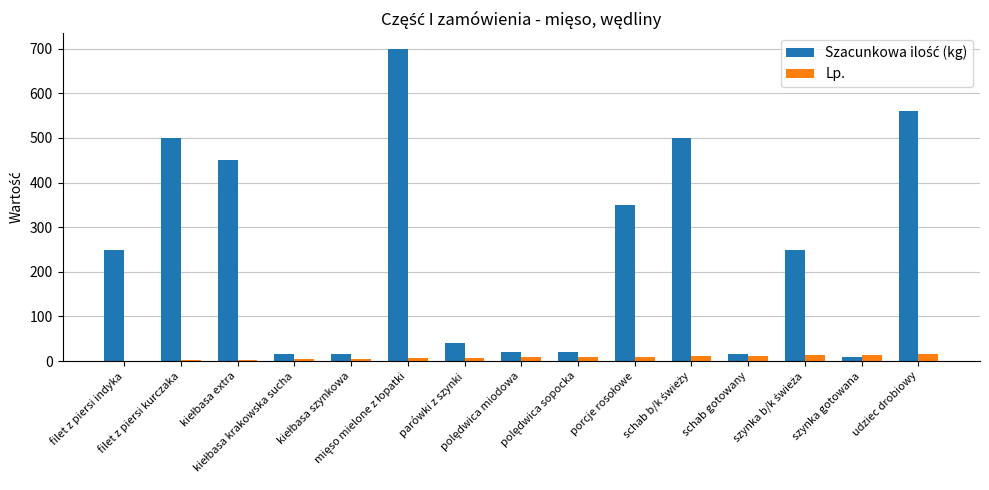

Are the bars horizontal?

No